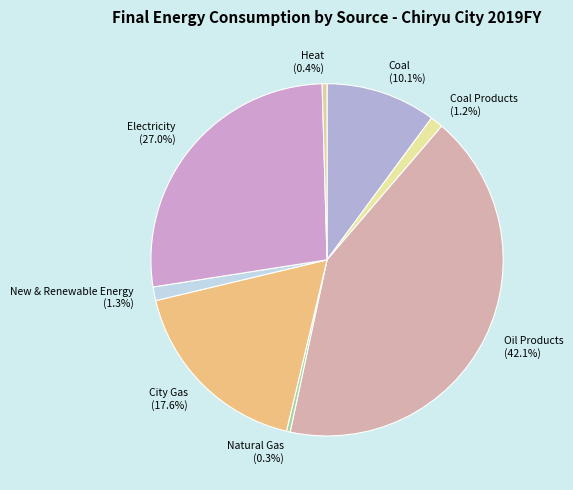

Which slice is the largest?

Oil Products